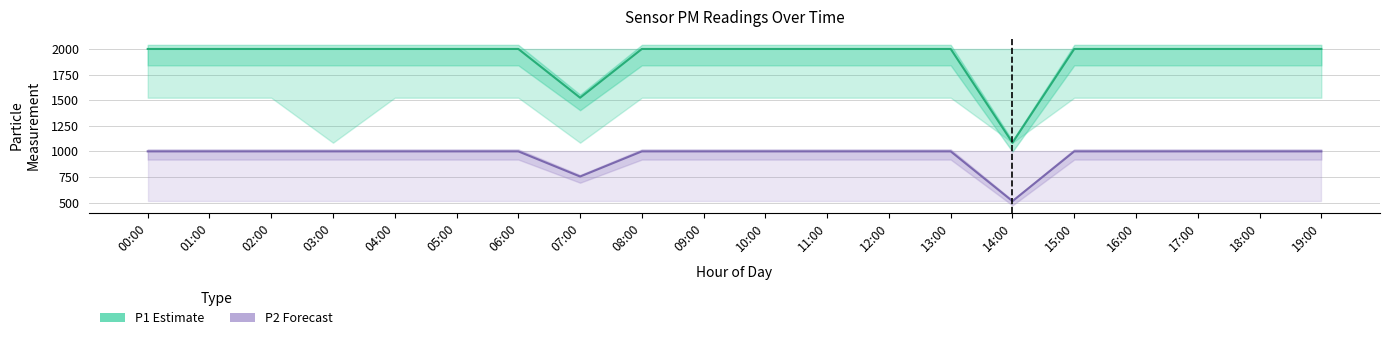

Rank the series by their average value, from highest to lowest.

P1 (Estimate), P2 (Forecast)